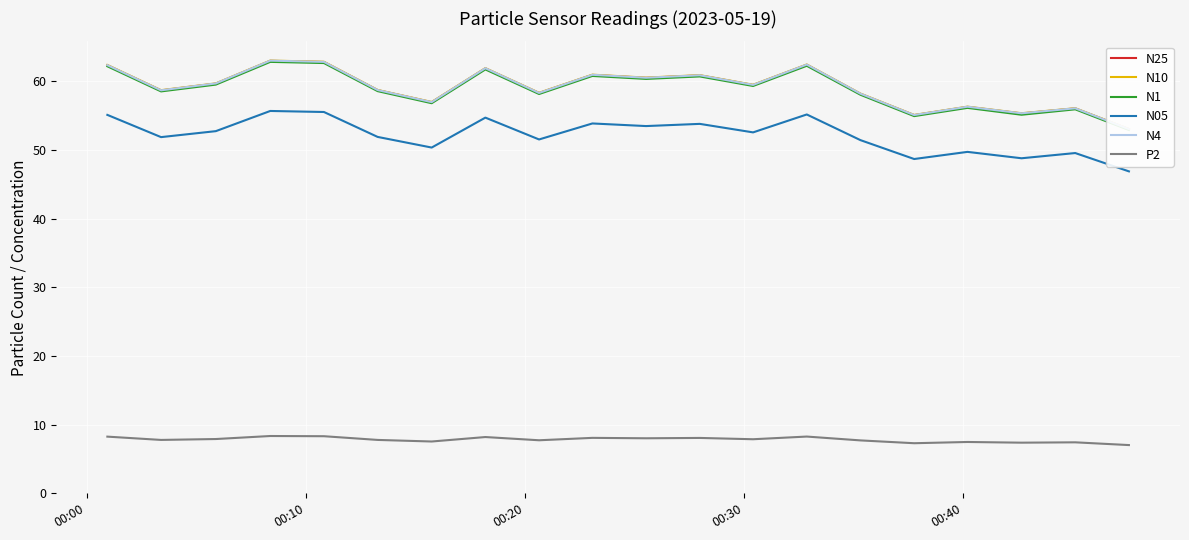

True or false: P2 has more than 1 interior local peaks.

True